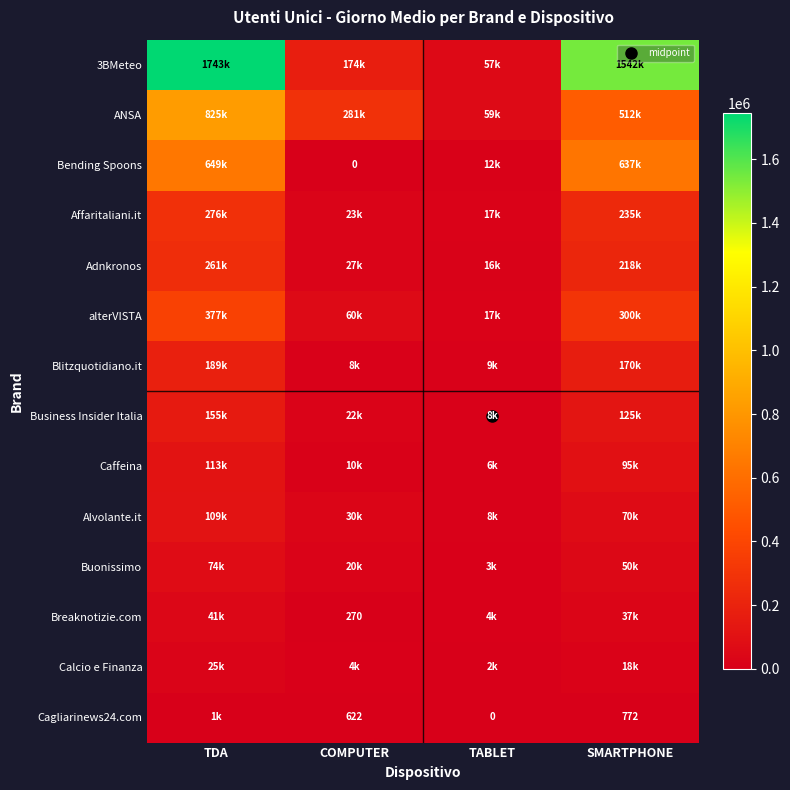

Rank the categories by Cagliarinews24.com value from highest to lowest.

TDA, SMARTPHONE, COMPUTER, TABLET